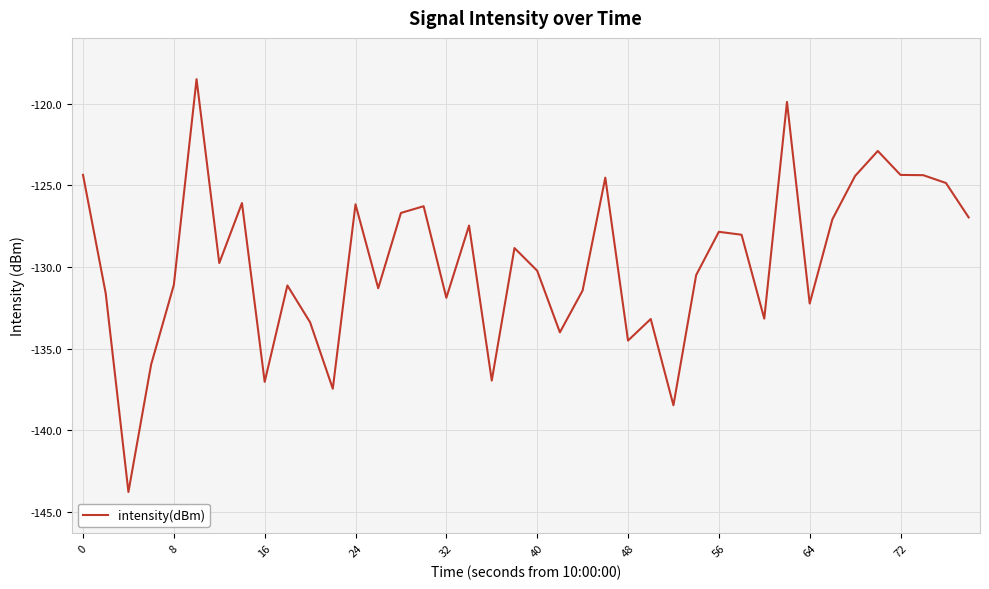

What is the difference between the maximum and minimum values?

25.3